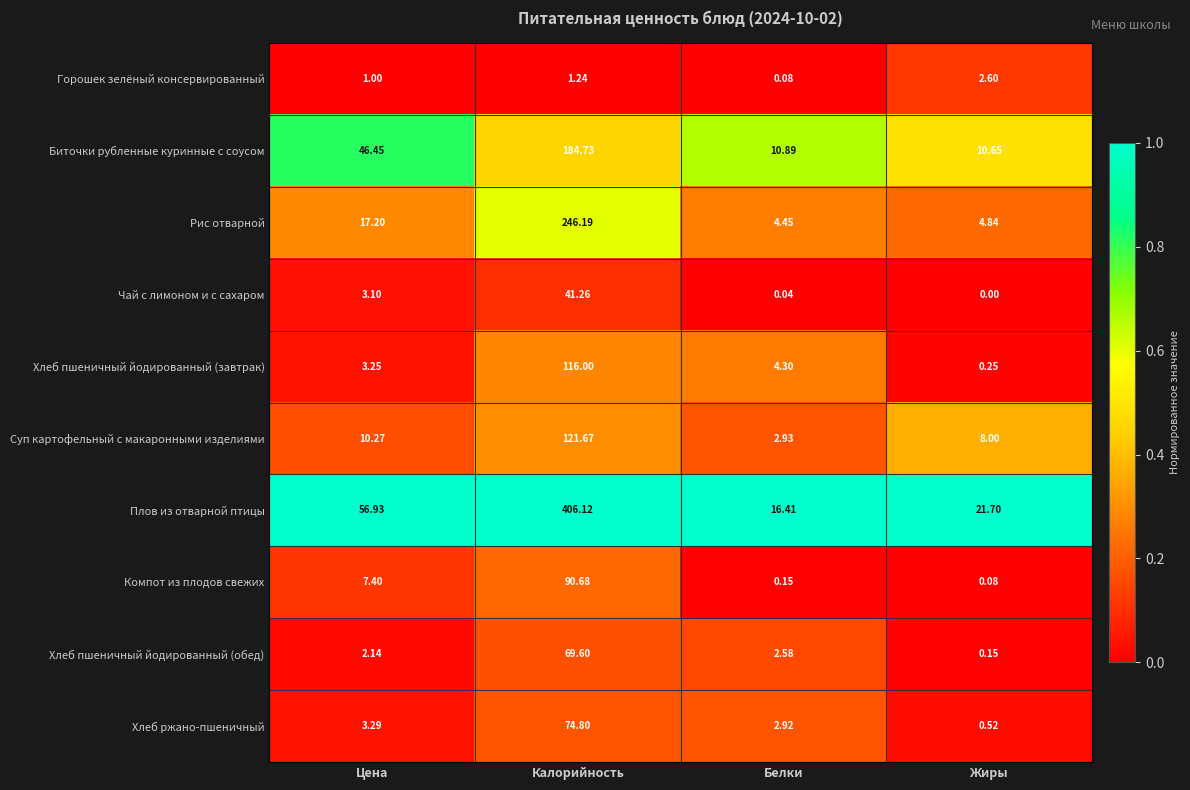

Which category has the lowest value in the Чай с лимоном и с сахаром series?

Жиры